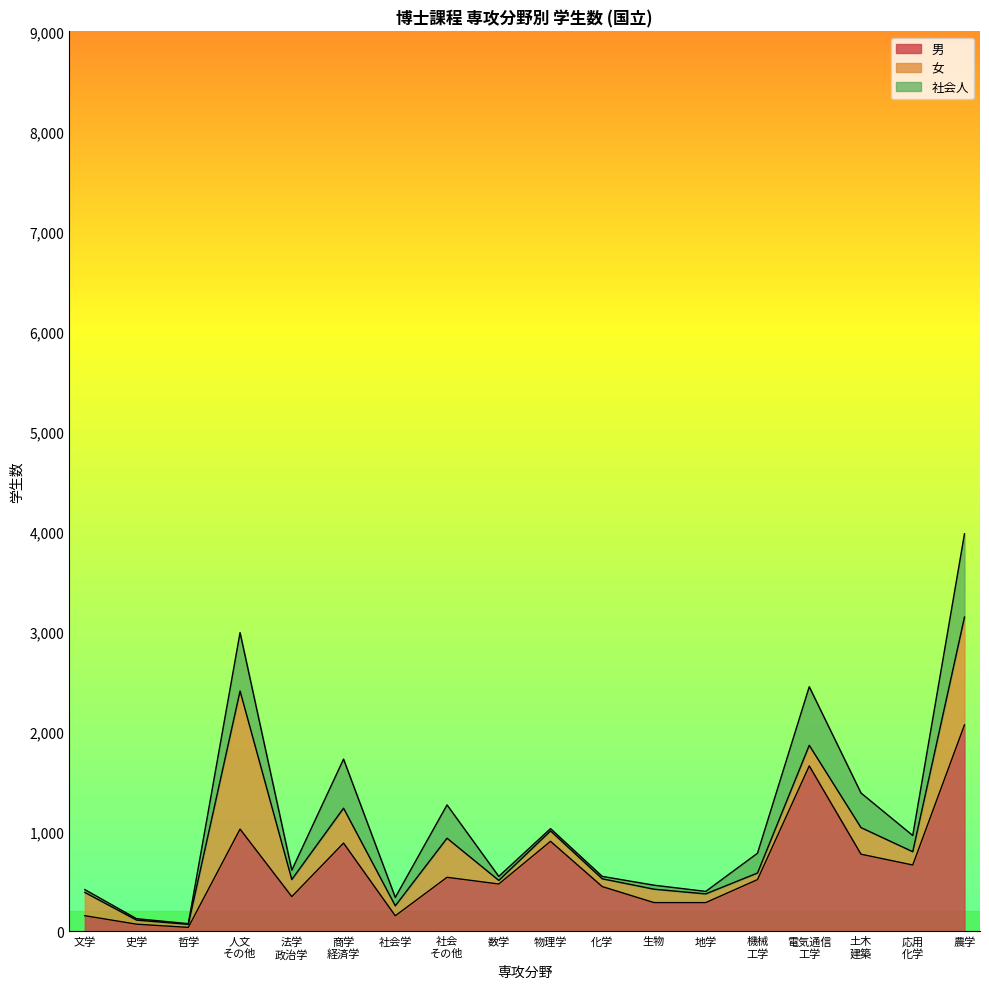

At which category is the sum across all series the highest?

農学